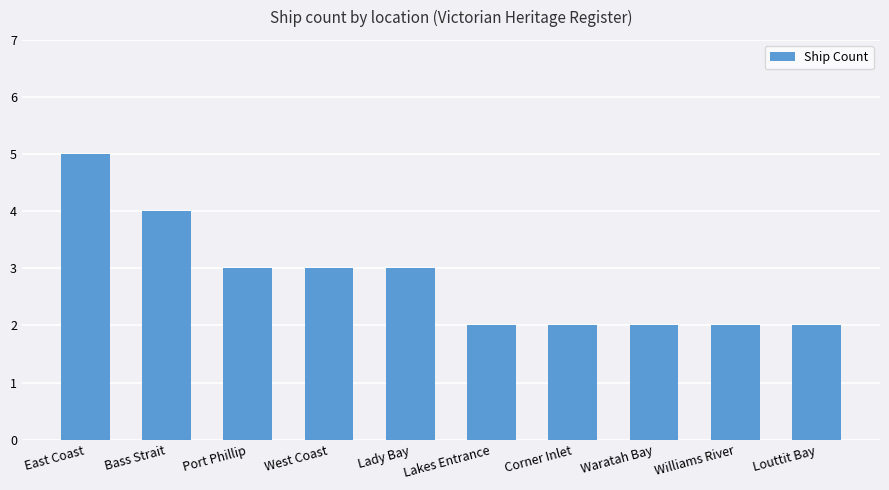

What is the label of the 10th bar from the right?

East Coast